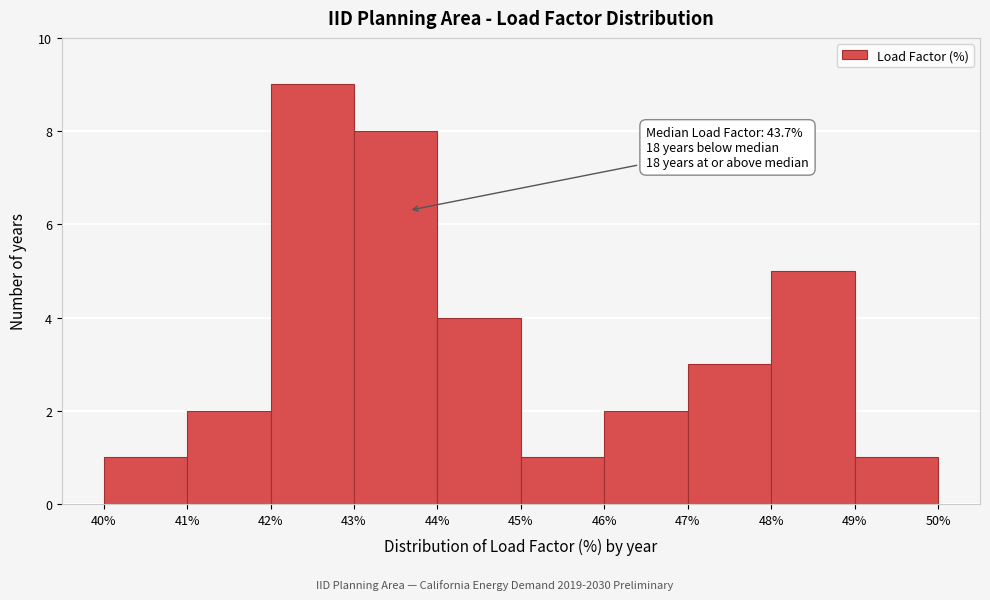

Which range on the x-axis has the tallest bar?

42% to 43%